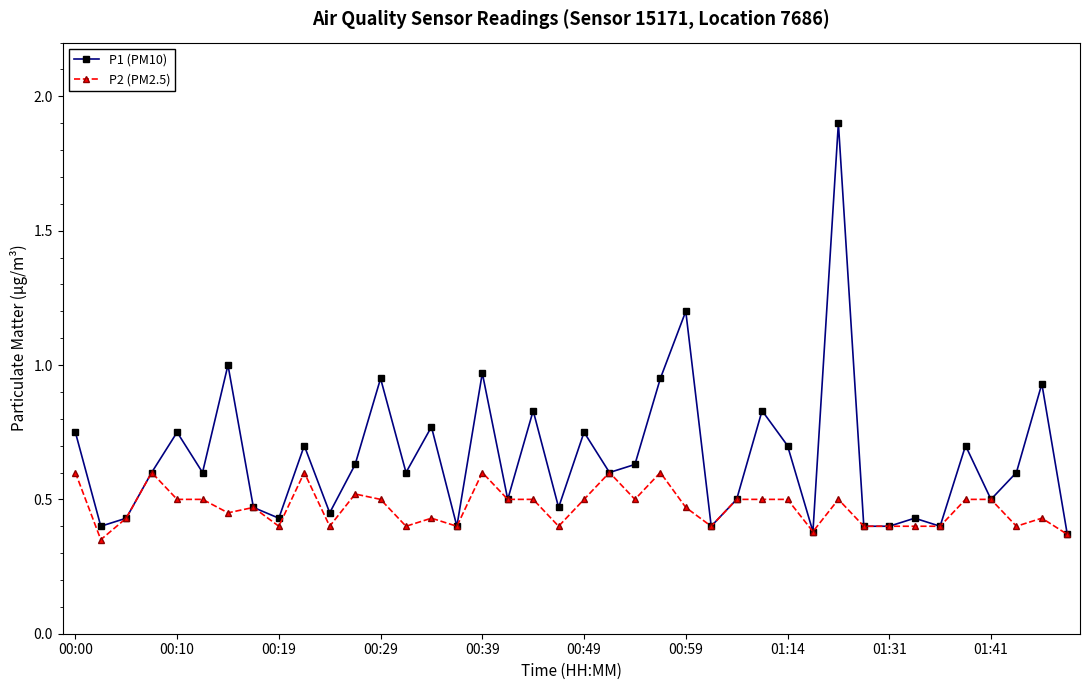

Which series has the widest spread of values?

P1 (PM10)